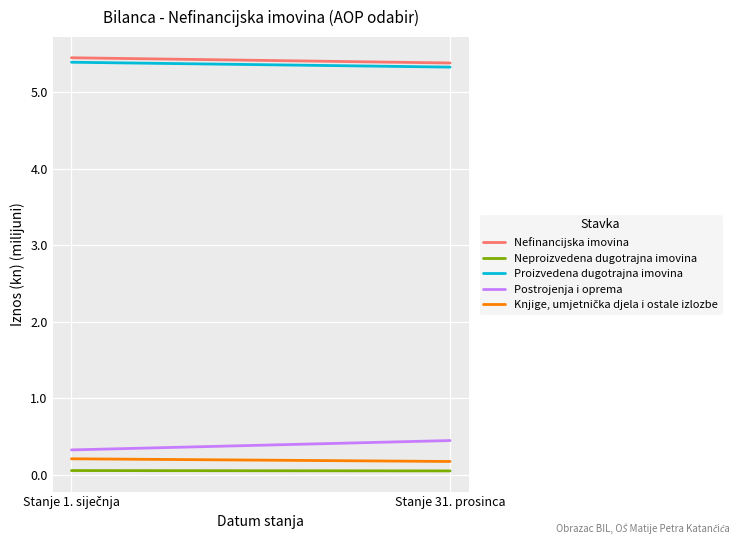

Reading left to right, transcribe all the data shown in this chart.

Nefinancijska imovina: 5.4	5.4
Neproizvedena dugotrajna imovina: 0.1	0.1
Proizvedena dugotrajna imovina: 5.4	5.3
Postrojenja i oprema: 0.3	0.5
Knjige, umjetnička djela i ostale izlozbe: 0.2	0.2